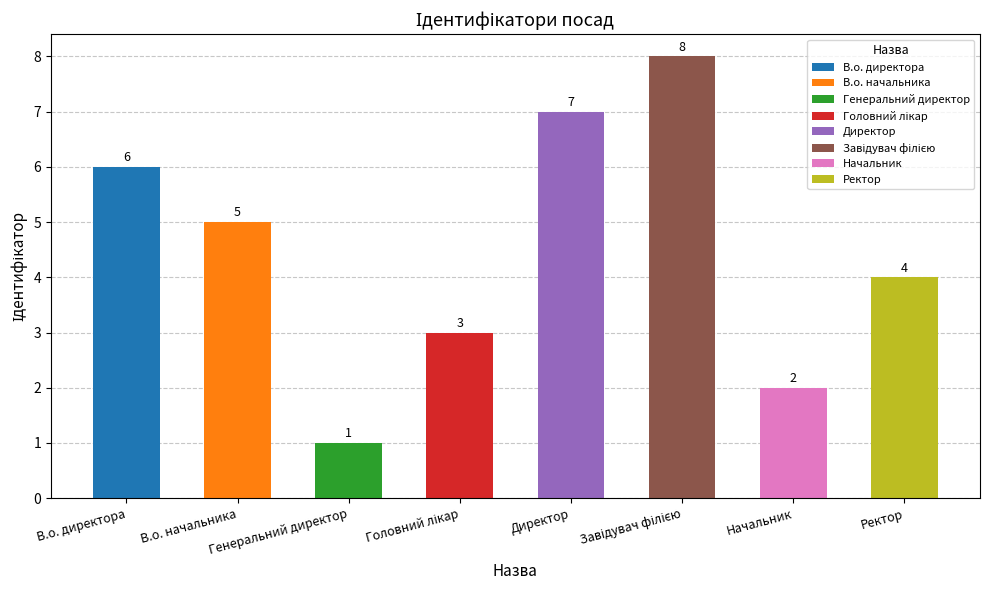

What is the label of the 8th bar from the left?

Ректор